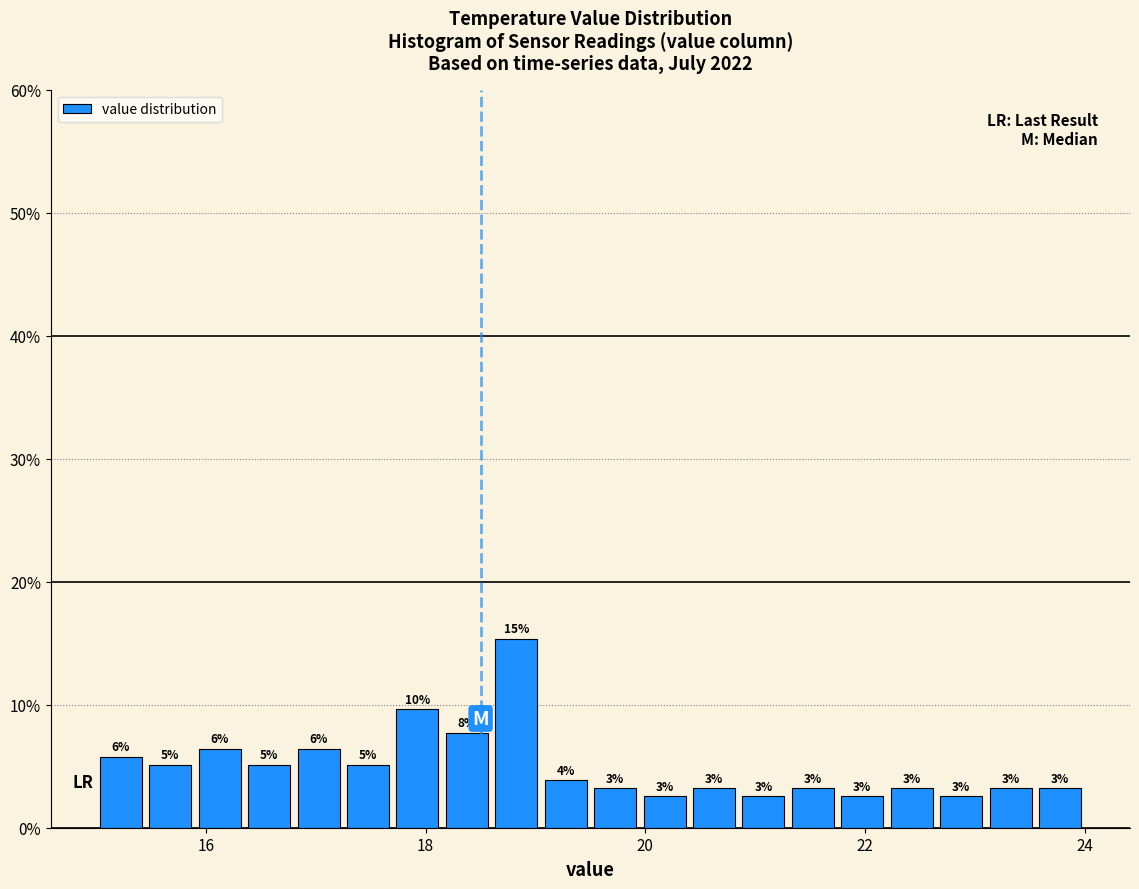

Around what value on the x-axis is the tallest bar? Give the approximate position of its centre, as read against the axis.

18.8